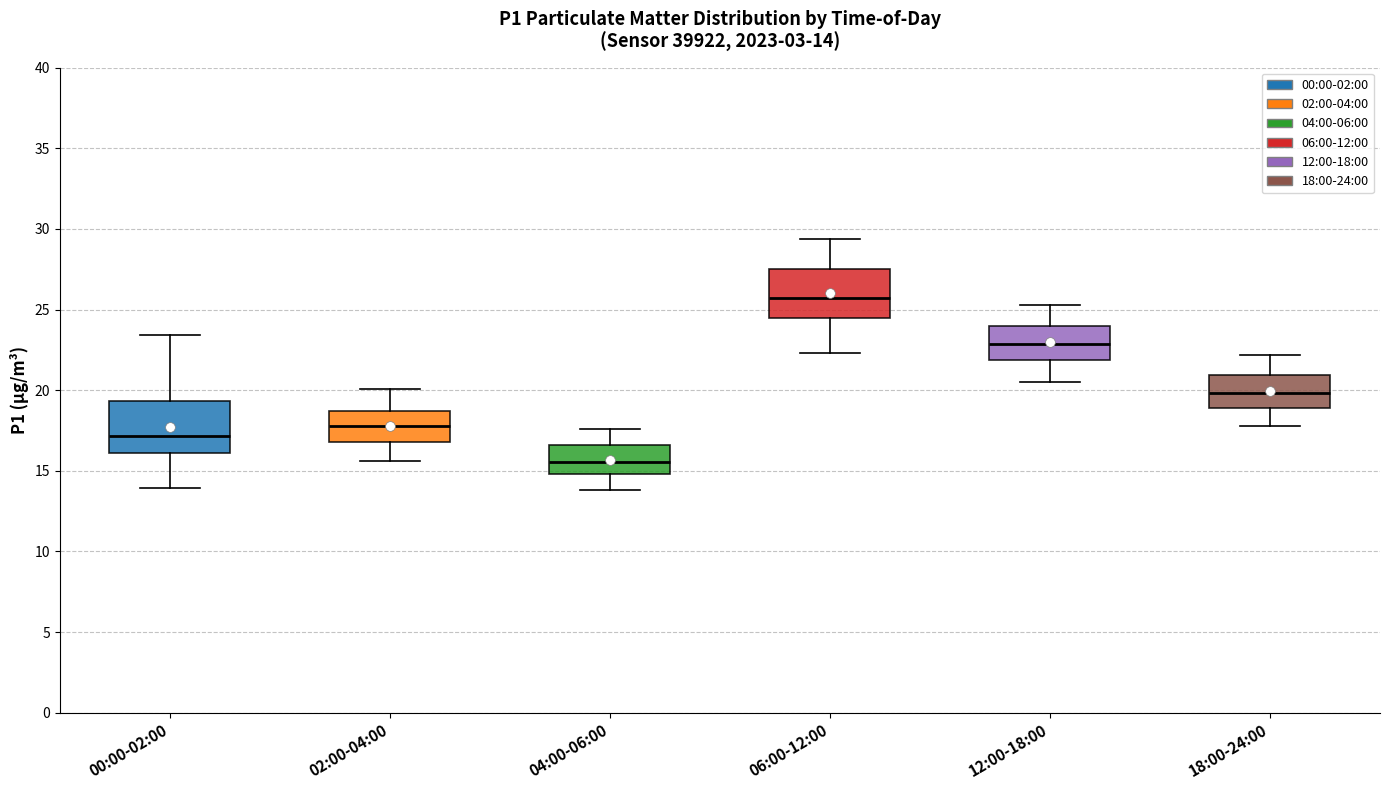

Which box's median line is the highest?

06:00-12:00